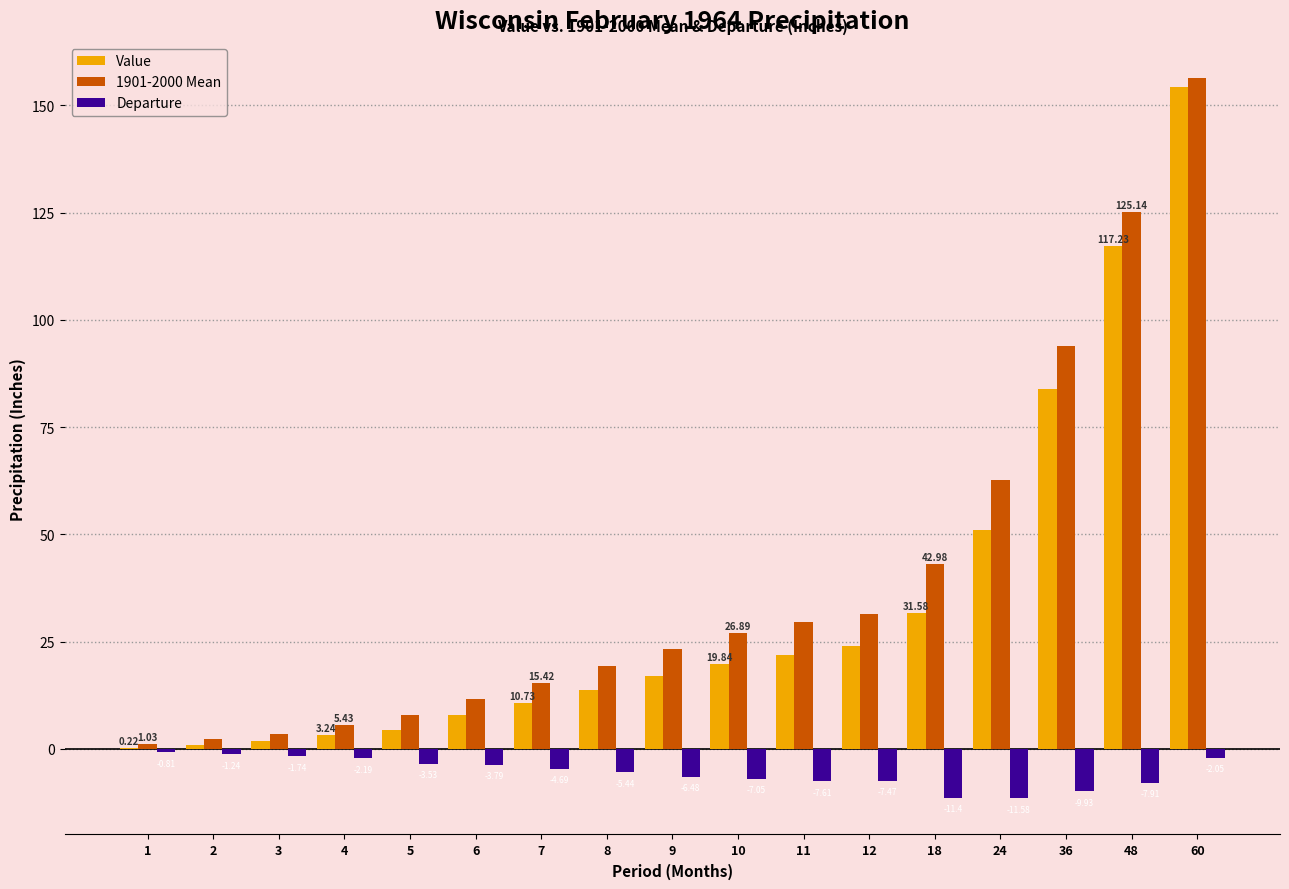

What is the spread (max minus min) of values at 5?

11.4